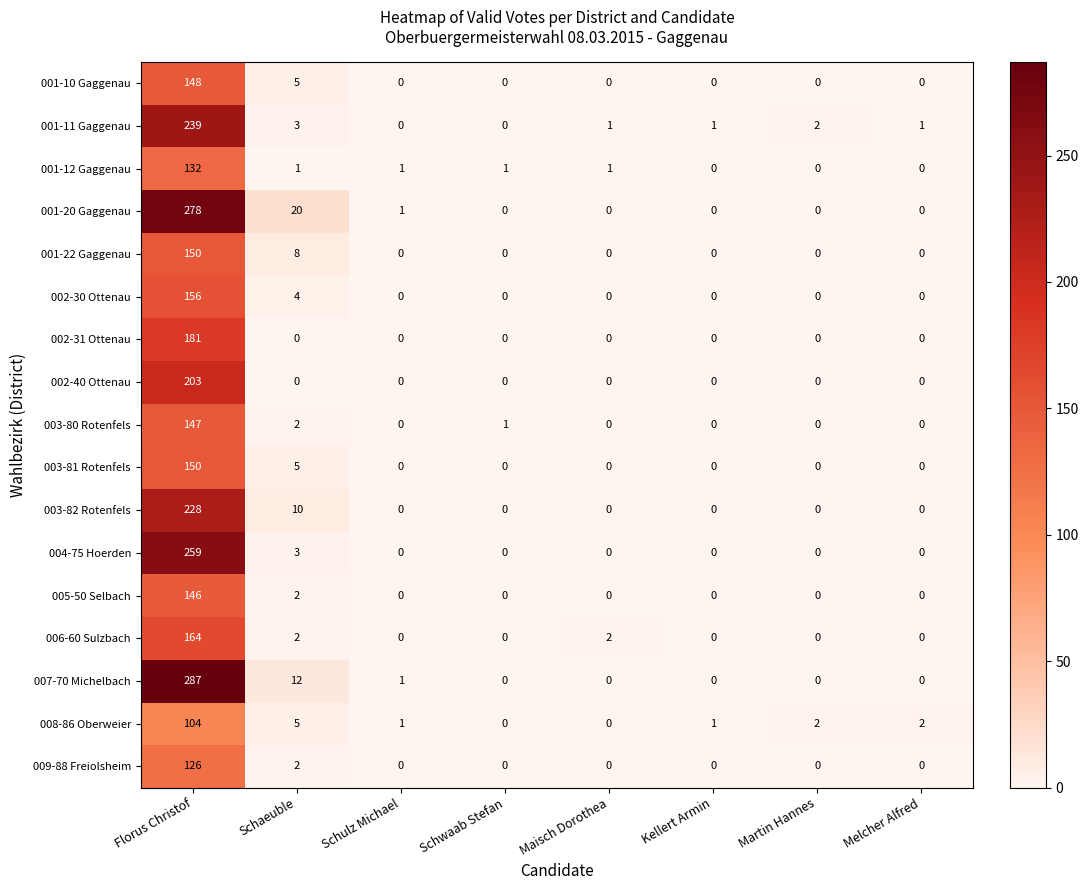

How many data points does each series have?

8